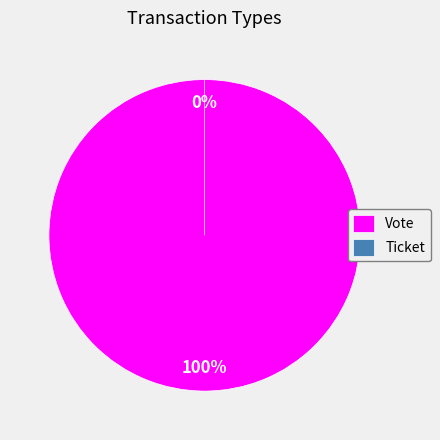

How many slices are in this pie chart?

2